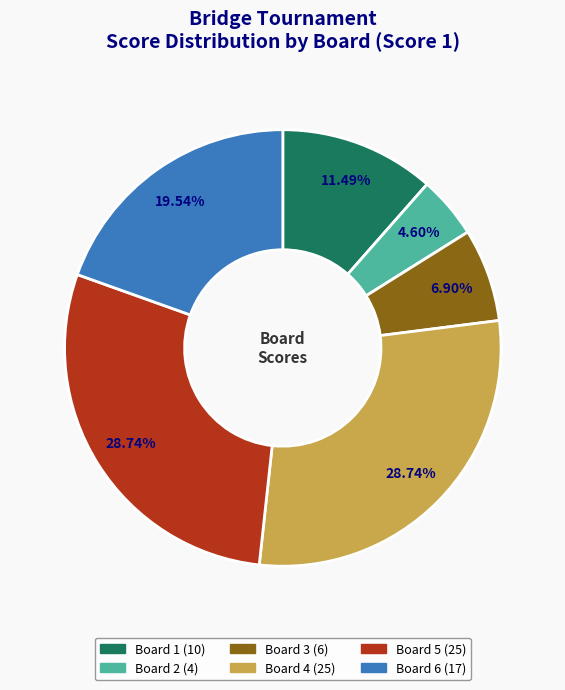

Does Board 1 represent more than half of the total?

No